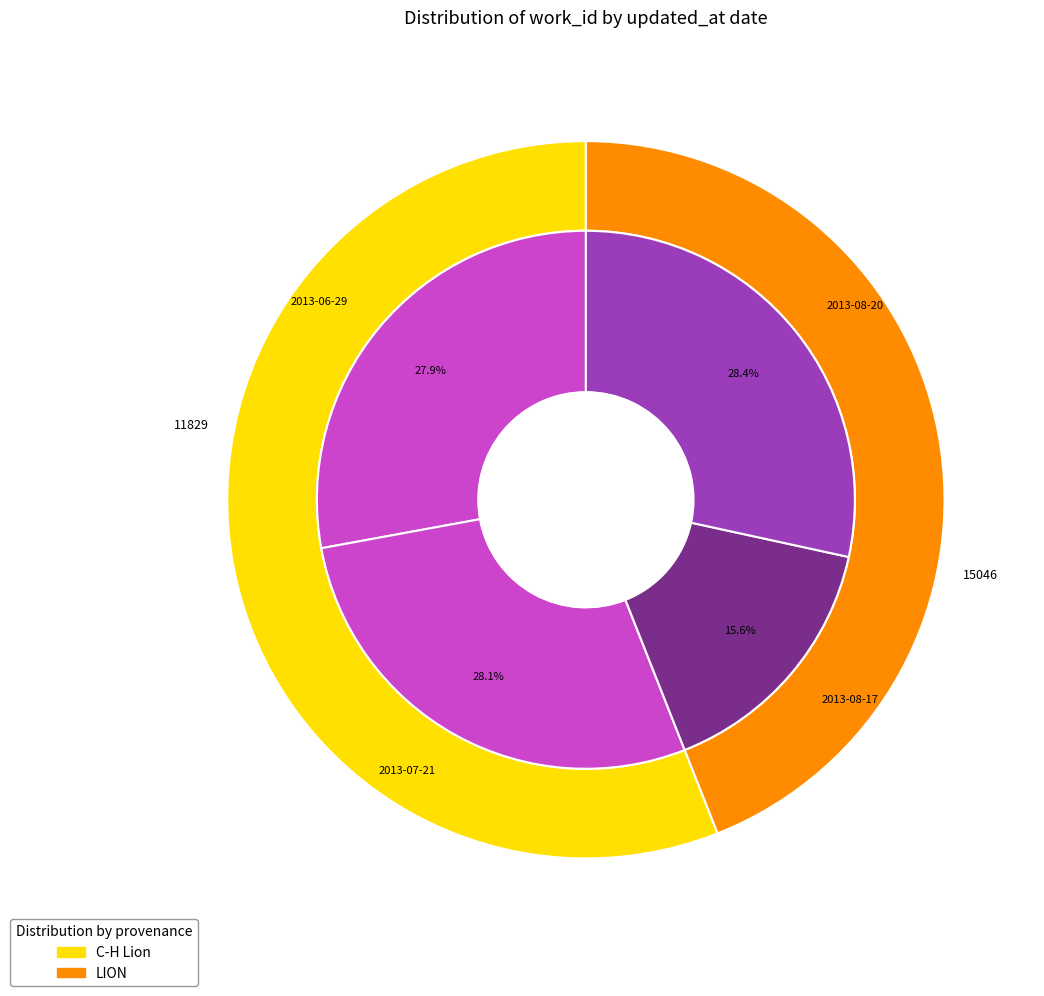

To the nearest percent, what portion does 2013-08-20 represent?

28%